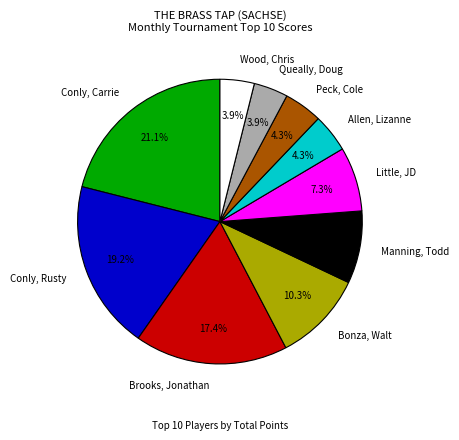

How many slices are in this pie chart?

10